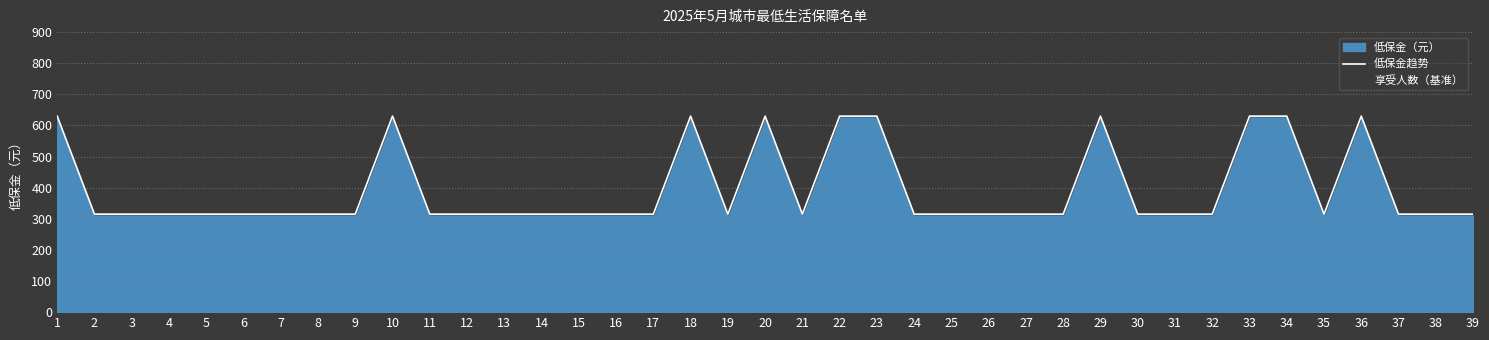

Which has a higher value, 2 or 9?

2